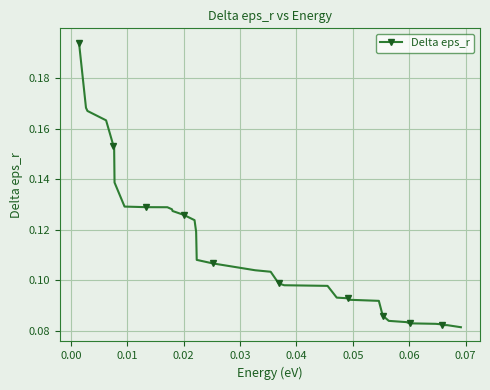

What is the sum of all values?

4.4